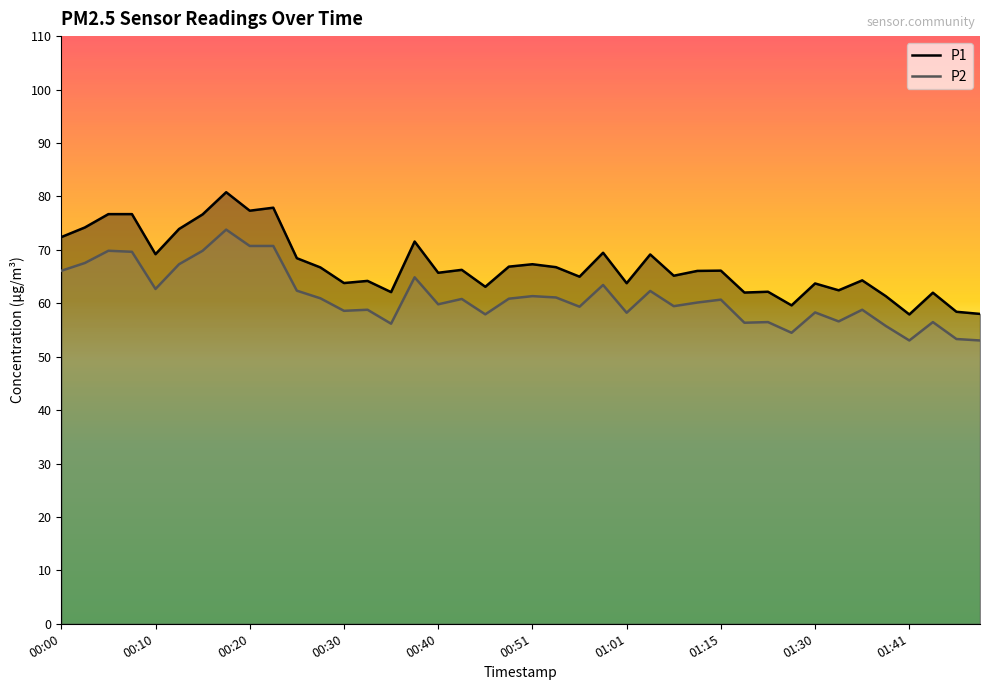

Is it true that P2 equals 70.7 at 00:20?

True